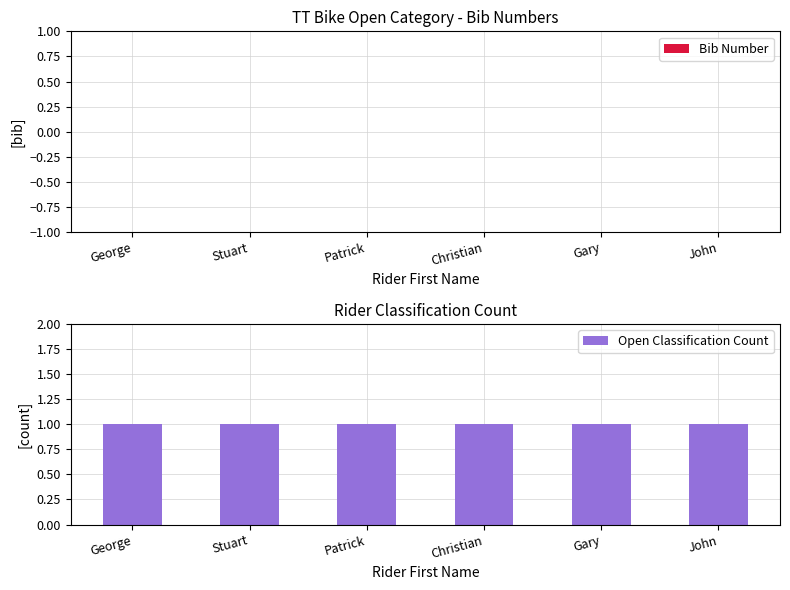

Rank the categories by Open Classification Count value from lowest to highest.

George, Stuart, Patrick, Christian, Gary, John